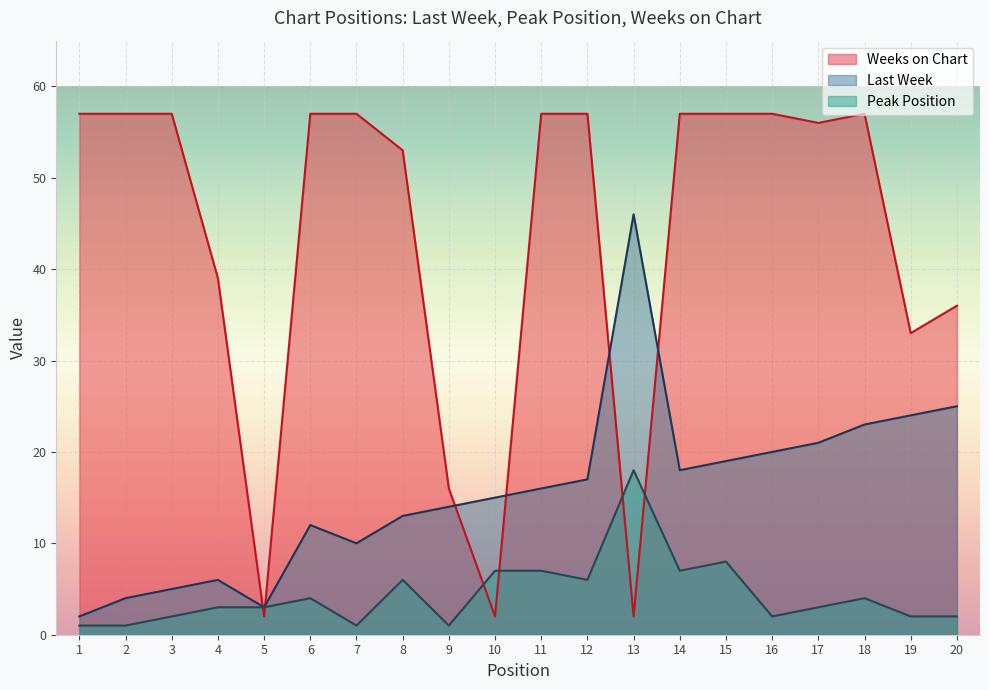

Which category has the highest value in the Weeks on Chart series?

1